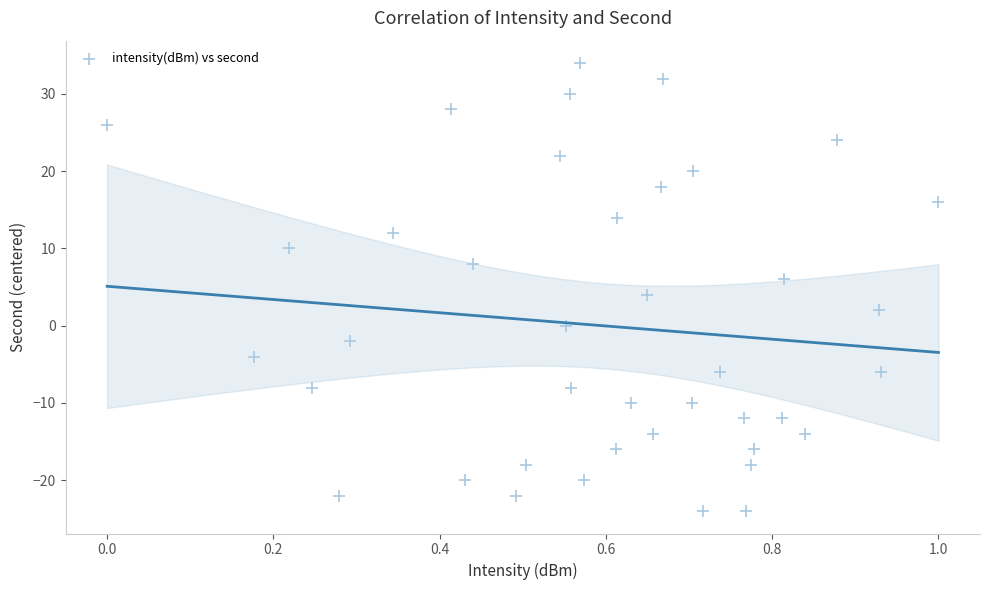

What is the range of Y values (max minus min)?

58